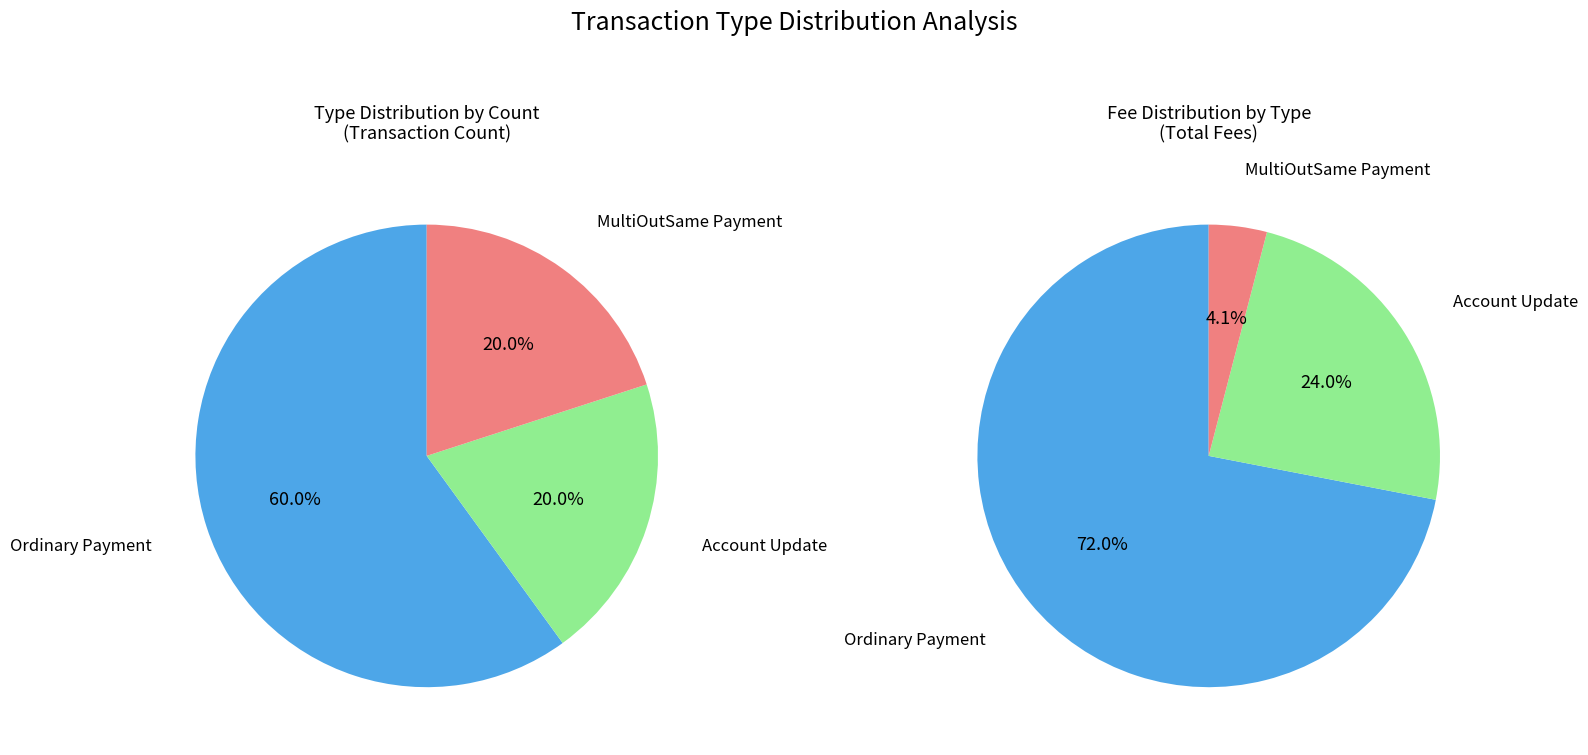

How many slices are in this pie chart?

3